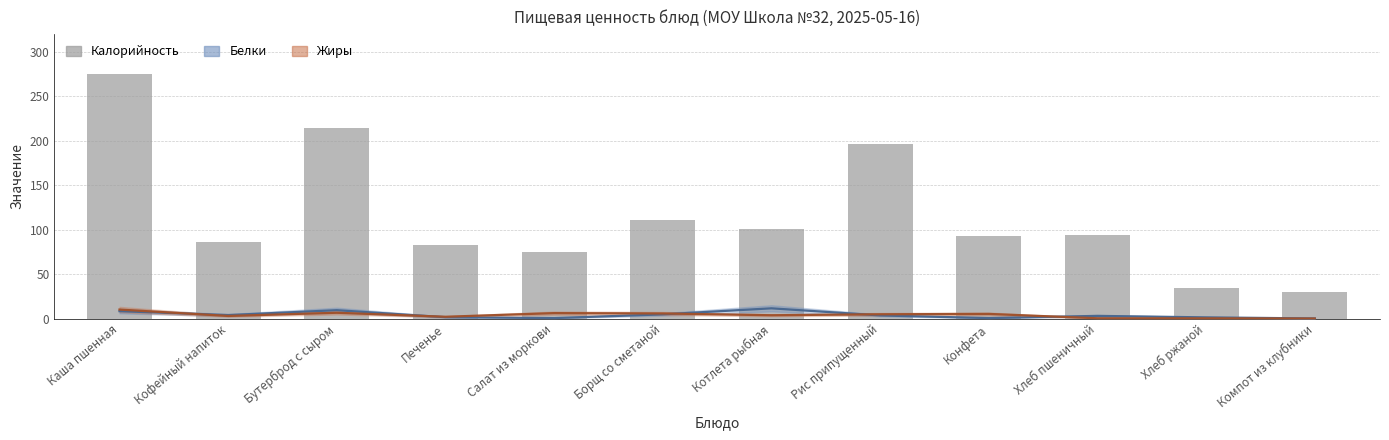

Rank the categories by value from lowest to highest.

Компот из клубники, Хлеб ржаной, Салат из моркови, Печенье, Кофейный напиток, Конфета, Хлеб пшеничный, Котлета рыбная, Борщ со сметаной, Рис припущенный, Бутерброд с сыром, Каша пшенная